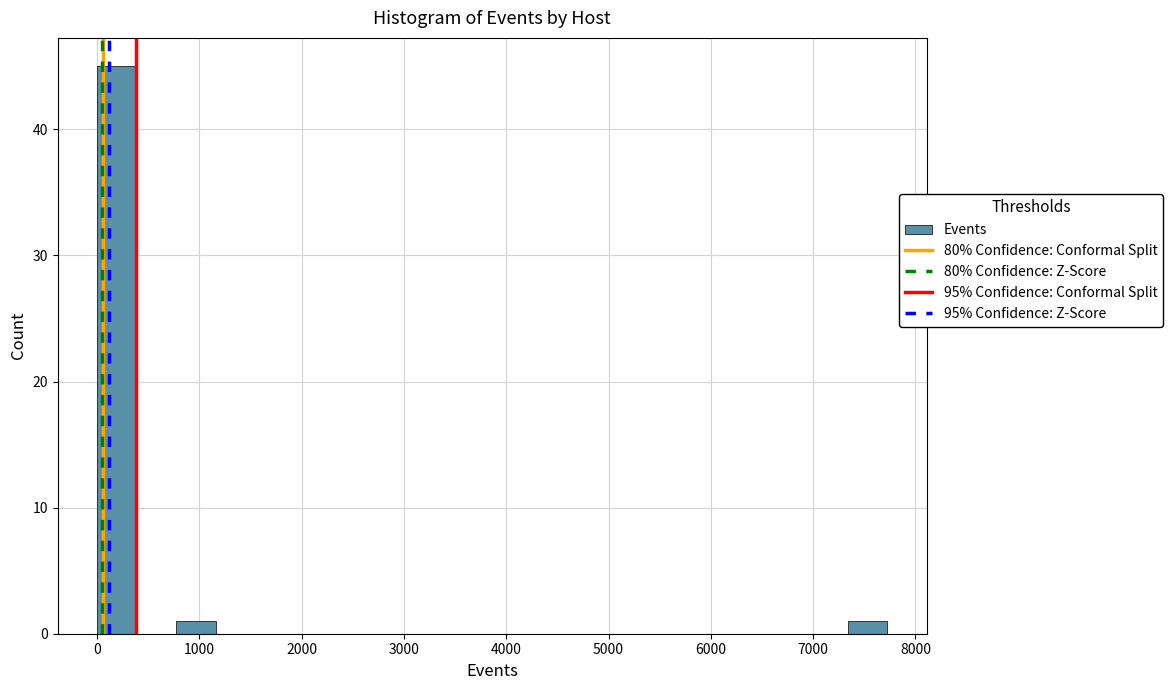

Read against the x-axis, roughly where is the centre of the tallest bar?

200